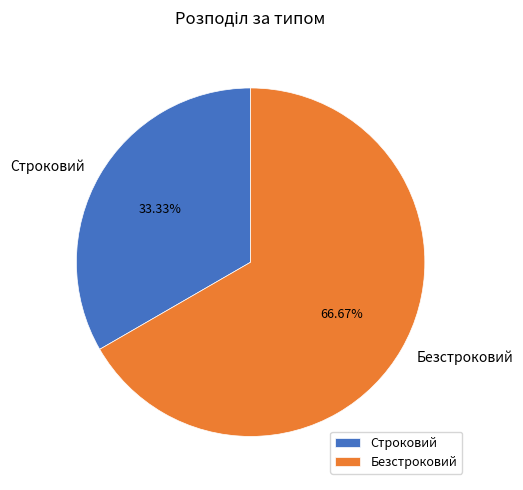

Rank the categories by value from lowest to highest.

Строковий, Безстроковий